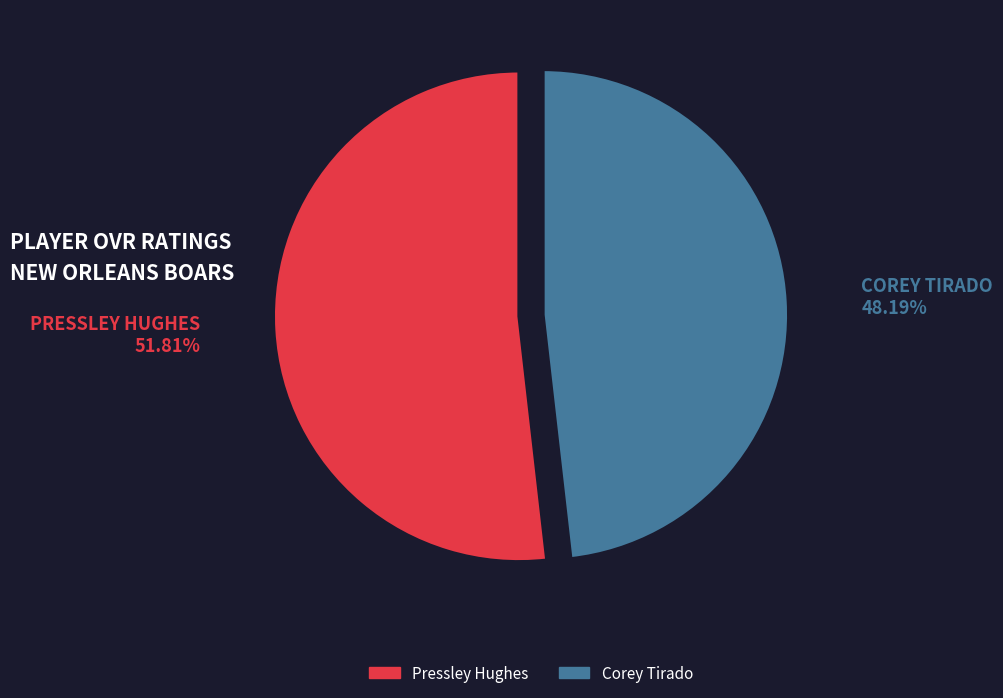

What percentage is the Pressley Hughes slice, to the nearest percent?

52%